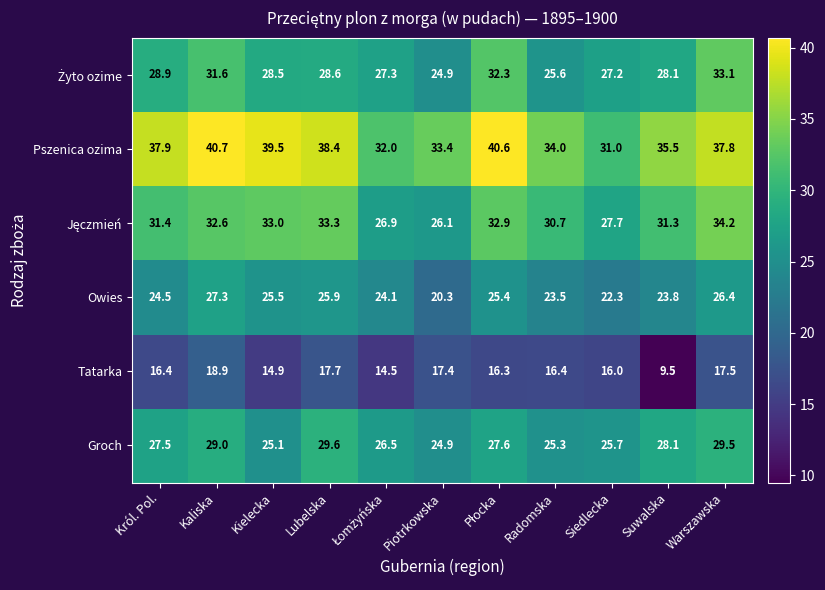

The value of Groch at Piotrkowska is 14.5. True or false?

False